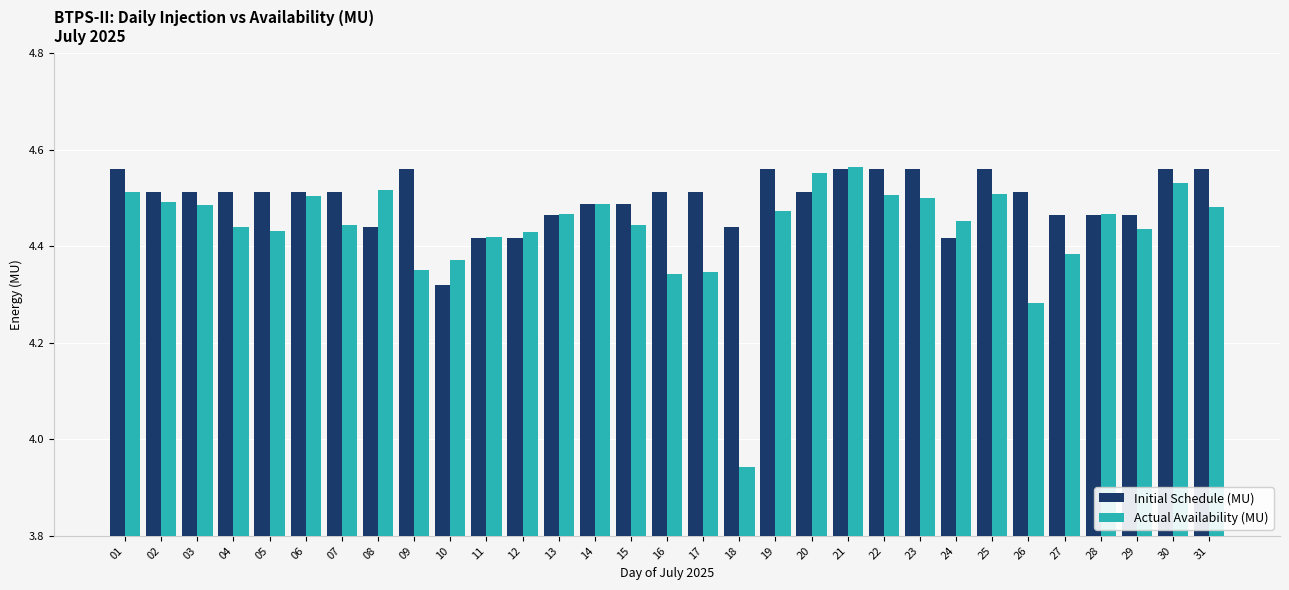

How many bars are there in each group?

2